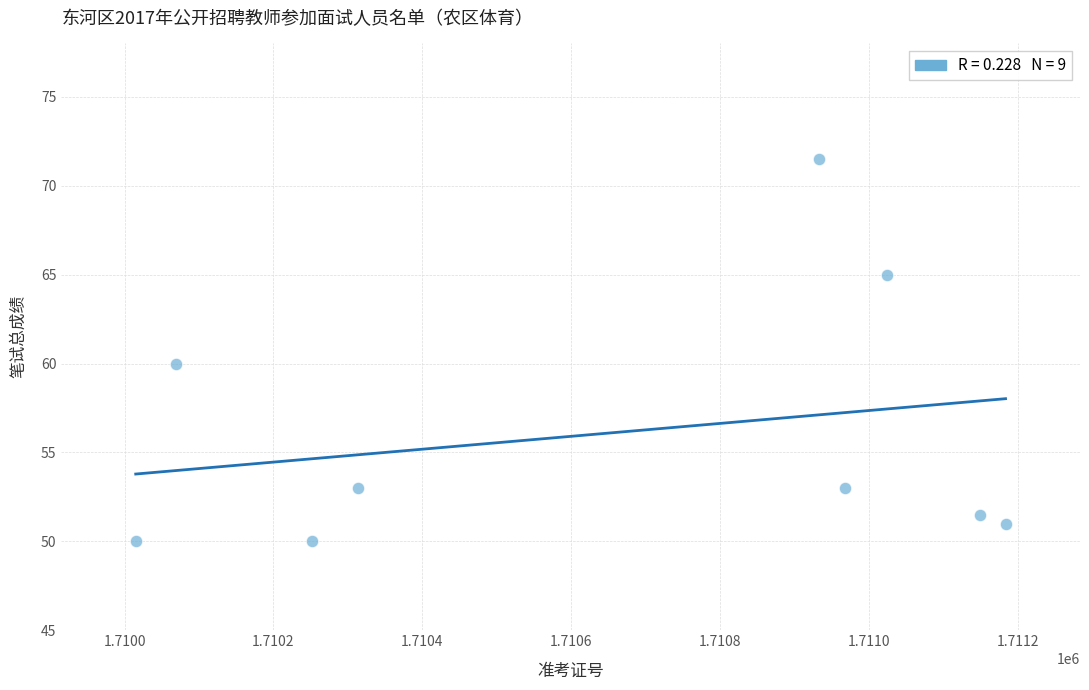

What is the average X value?

1710656.2